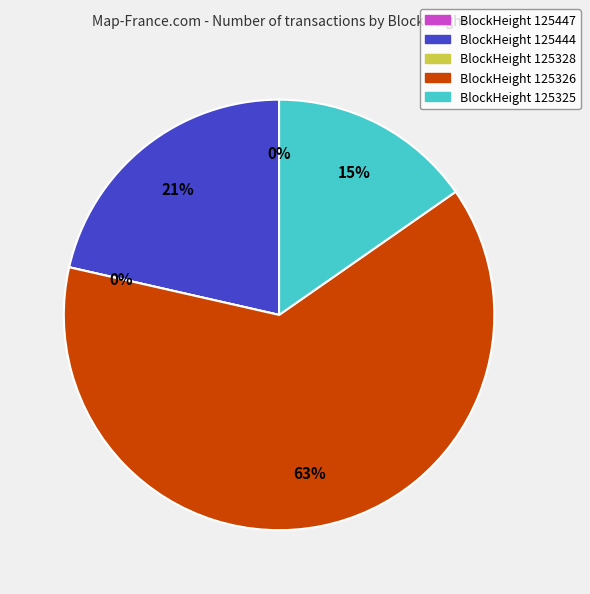

What is the majority slice?

125326